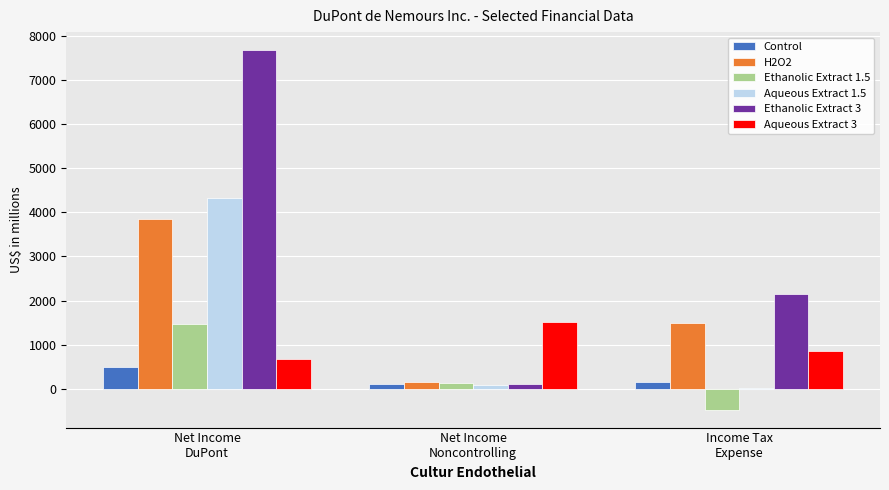

Reading right to left, what are all the values shown in this chart?

Control: Income Tax
Expense=140	Net Income
Noncontrolling=102	Net Income
DuPont=498
H2O2: Income Tax
Expense=1489	Net Income
Noncontrolling=155	Net Income
DuPont=3844
Ethanolic Extract 1.5: Income Tax
Expense=-476	Net Income
Noncontrolling=132	Net Income
DuPont=1460
Aqueous Extract 1.5: Income Tax
Expense=9	Net Income
Noncontrolling=86	Net Income
DuPont=4318
Ethanolic Extract 3: Income Tax
Expense=2147	Net Income
Noncontrolling=98	Net Income
DuPont=7685
Aqueous Extract 3: Income Tax
Expense=858	Net Income
Noncontrolling=1504	Net Income
DuPont=668